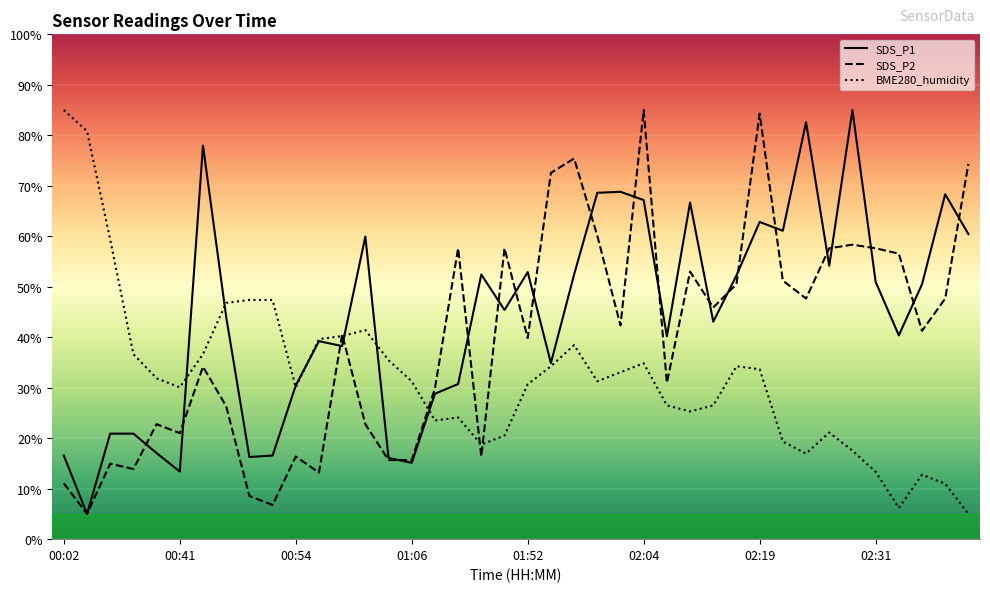

Reading left to right, what are all the values shown in this chart?

SDS_P1: 16.6	5.0	20.9	20.9	17.0	13.4	78.0	44.0	16.3	16.6	30.4	39.2	38.3	59.9	16.1	15.1	28.8	30.7	52.4	45.4	52.9	34.9	52.4	68.6	68.8	67.2	40.2	66.7	43.1	52.2	62.8	61.1	82.6	54.2	85.0	51.0	40.4	50.5	68.3	60.4
SDS_P2: 11.0	5.0	15.0	13.9	22.8	21.0	34.2	26.3	8.6	6.8	16.4	13.2	40.6	22.8	15.7	15.7	29.9	57.6	16.4	57.6	39.8	72.6	75.4	60.1	42.3	85.0	31.0	53.0	45.9	50.5	84.3	51.2	47.7	57.6	58.3	57.6	56.6	41.3	47.7	74.3
BME280_humidity: 85.0	80.8	59.3	36.6	31.9	30.1	36.6	46.8	47.4	47.4	30.1	39.6	40.2	41.4	35.4	31.3	23.5	24.1	18.7	20.5	30.7	34.3	38.4	31.3	33.1	34.9	26.5	25.3	26.5	34.3	33.7	19.3	16.9	21.1	17.5	13.4	6.2	12.8	11.0	5.0